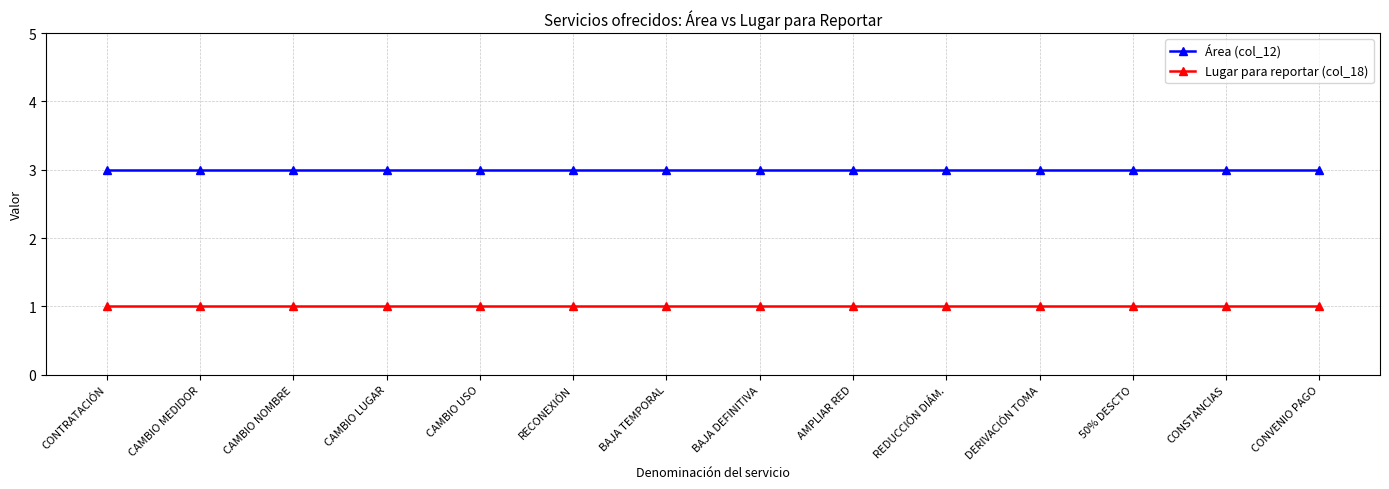

At how many categories does at least one series exceed 2?

14